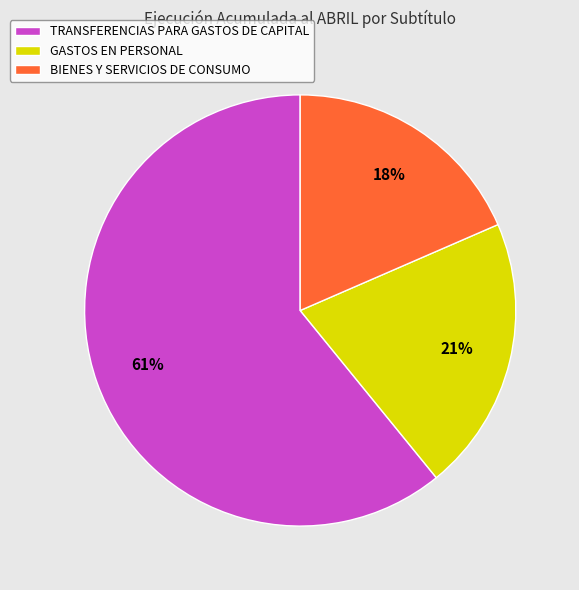

To the nearest percent, what is the combined percentage of GASTOS EN PERSONAL and BIENES Y SERVICIOS DE CONSUMO?

39%